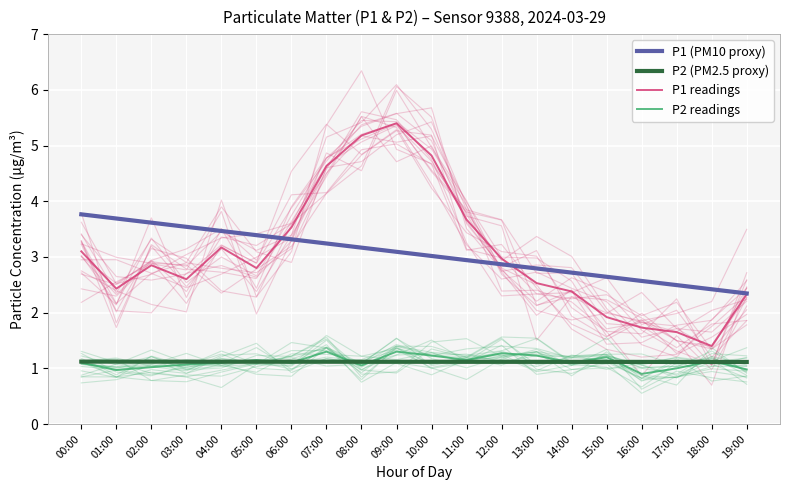

Reading left to right, extract all data points from this chart.

P1 (PM10 proxy): 3.8	3.7	3.6	3.5	3.5	3.4	3.3	3.2	3.2	3.1	3.0	2.9	2.9	2.8	2.7	2.6	2.6	2.5	2.4	2.3
P2 (PM2.5 proxy): 1.1	1.1	1.1	1.1	1.1	1.1	1.1	1.1	1.1	1.1	1.1	1.1	1.1	1.1	1.1	1.1	1.1	1.1	1.1	1.1
P1 readings: 3.1	2.4	2.9	2.6	3.2	2.8	3.5	4.6	5.2	5.4	4.8	3.7	3.0	2.5	2.4	1.9	1.7	1.6	1.4	2.3
P2 readings: 1.1	1.0	1.0	1.1	1.1	1.1	1.1	1.3	1.1	1.3	1.2	1.1	1.3	1.2	1.1	1.2	0.9	1.0	1.1	1.0